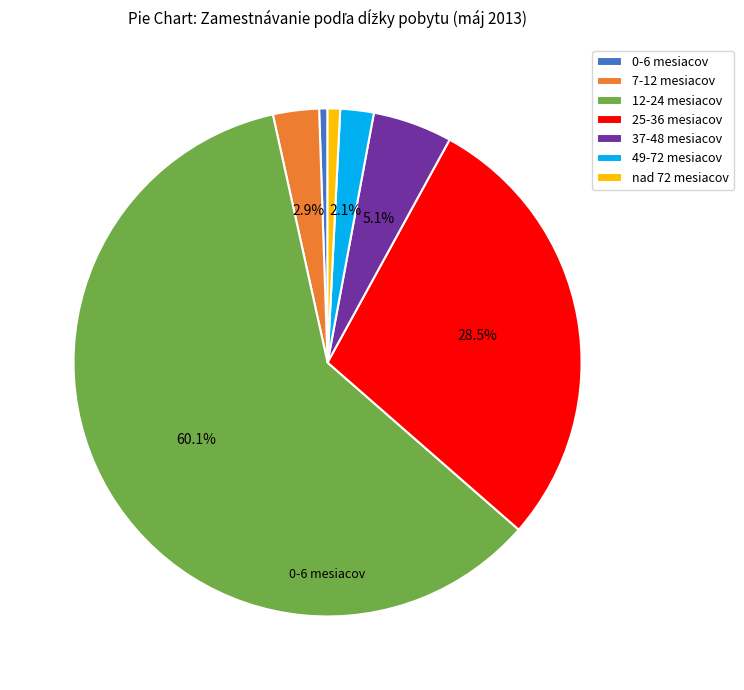

How many segments does this pie chart have?

7